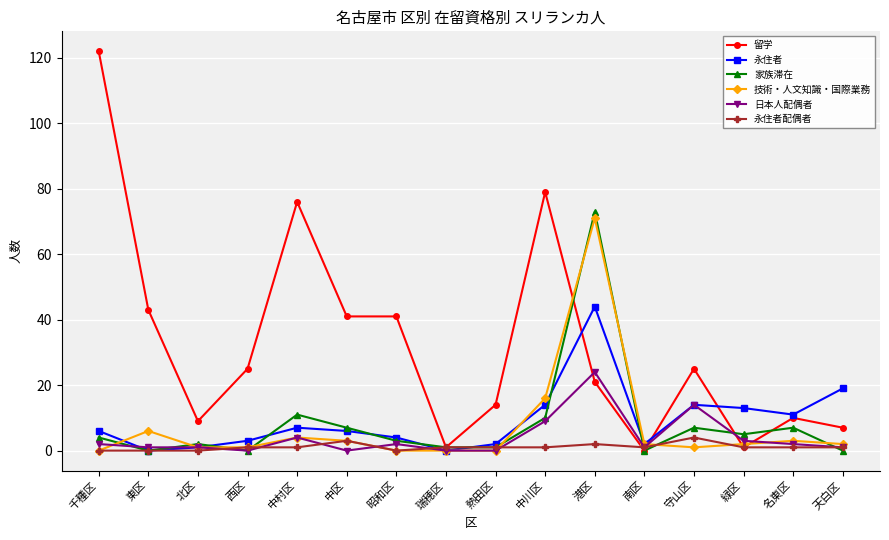

How many data points does each series have?

16